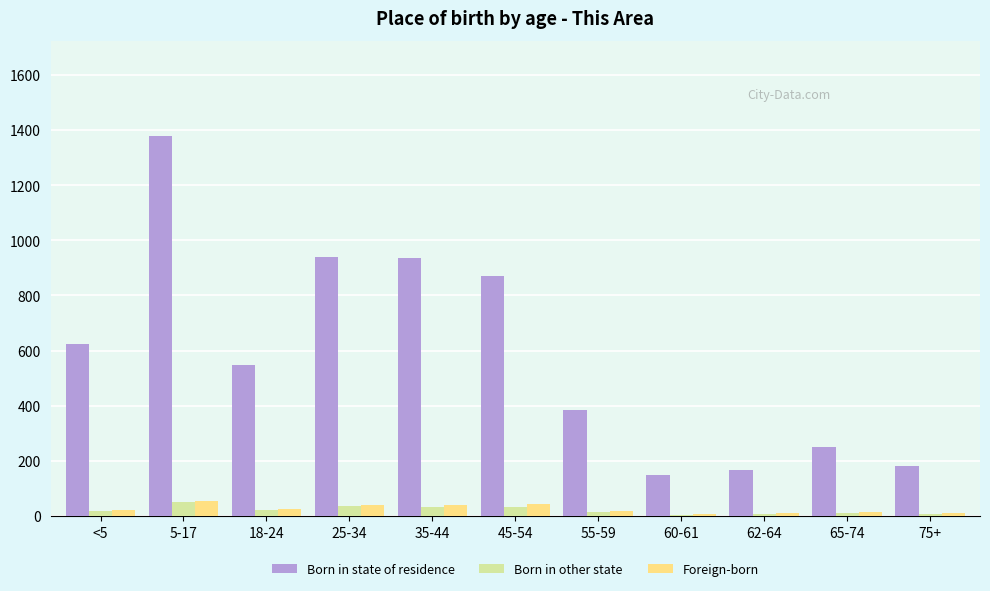

Which series has the largest range (max minus min)?

Born in state of residence